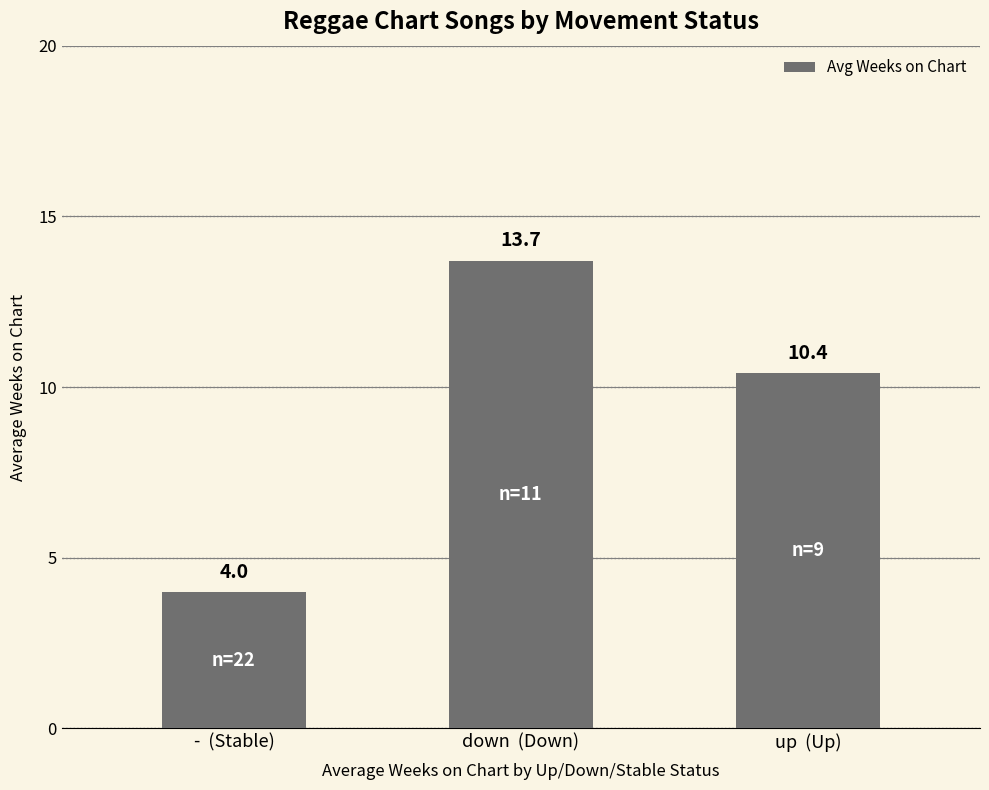

How many bars are there in total?

3